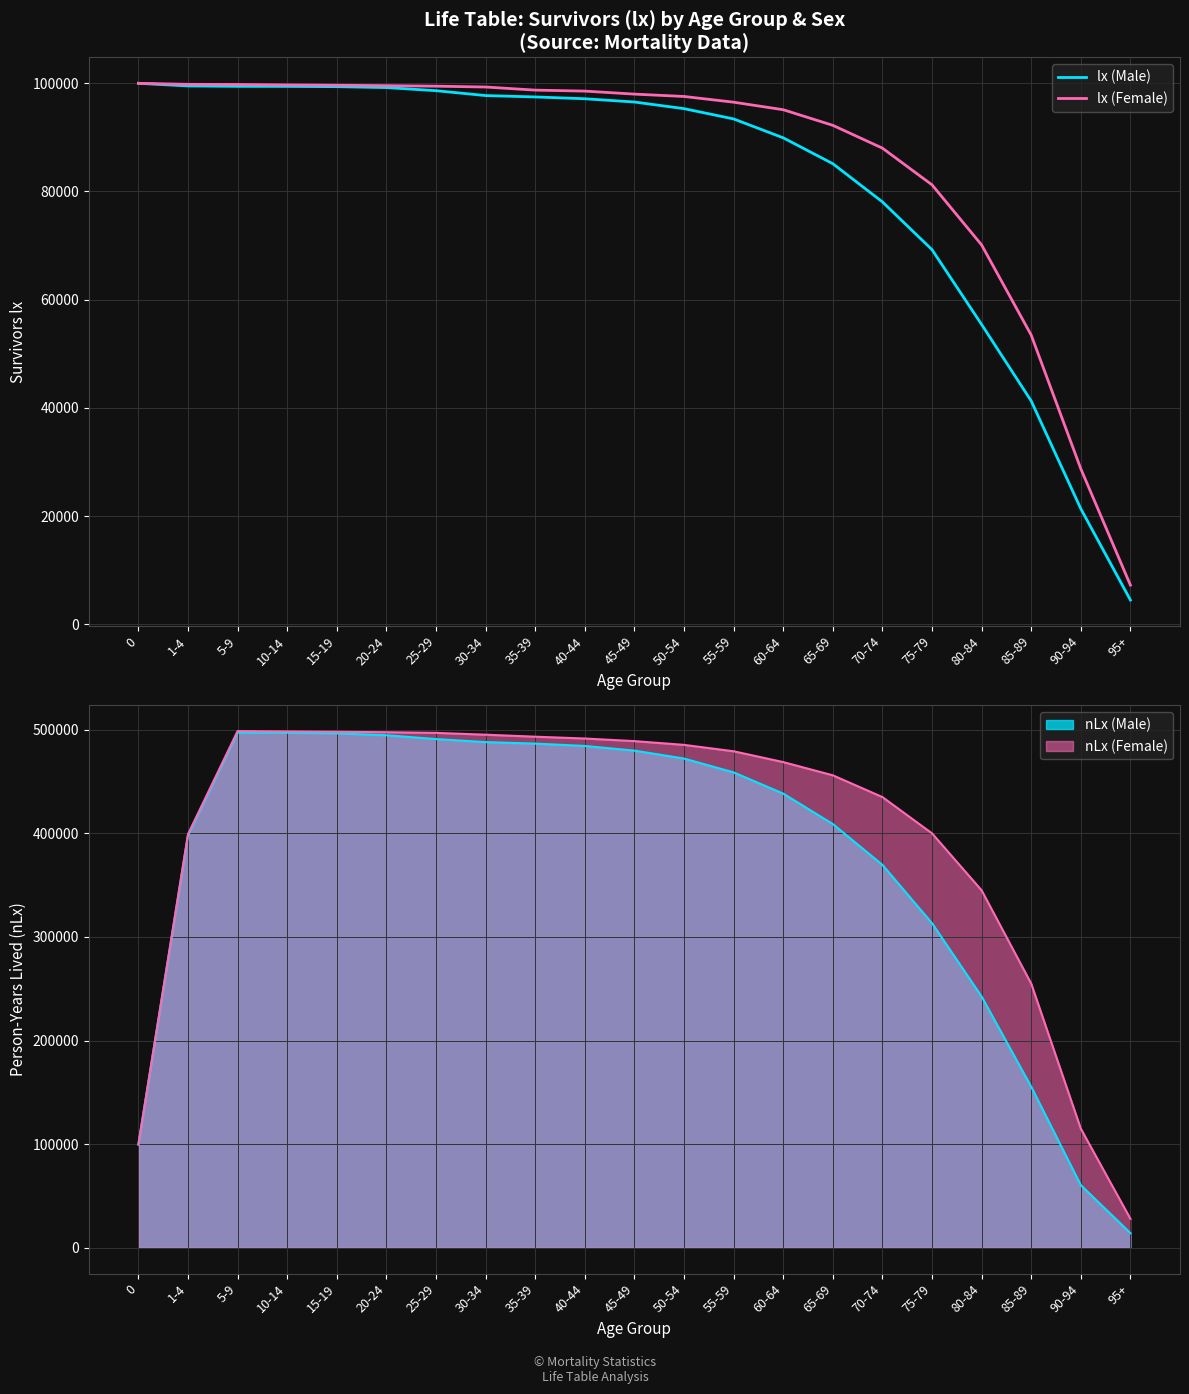

What position from the left is 80-84?

18